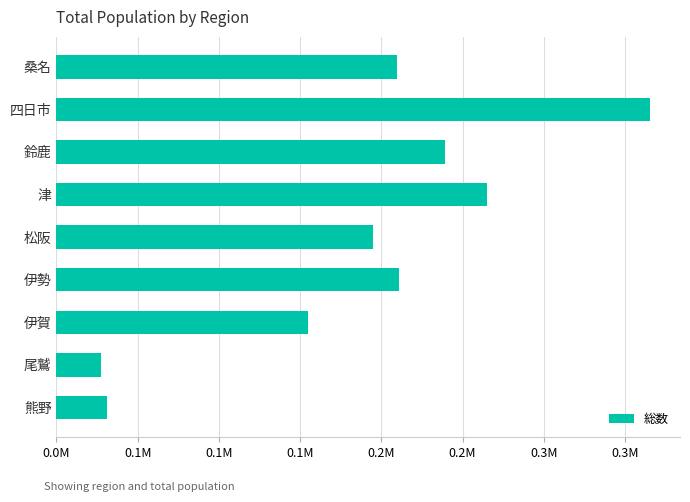

Are the bars horizontal?

Yes